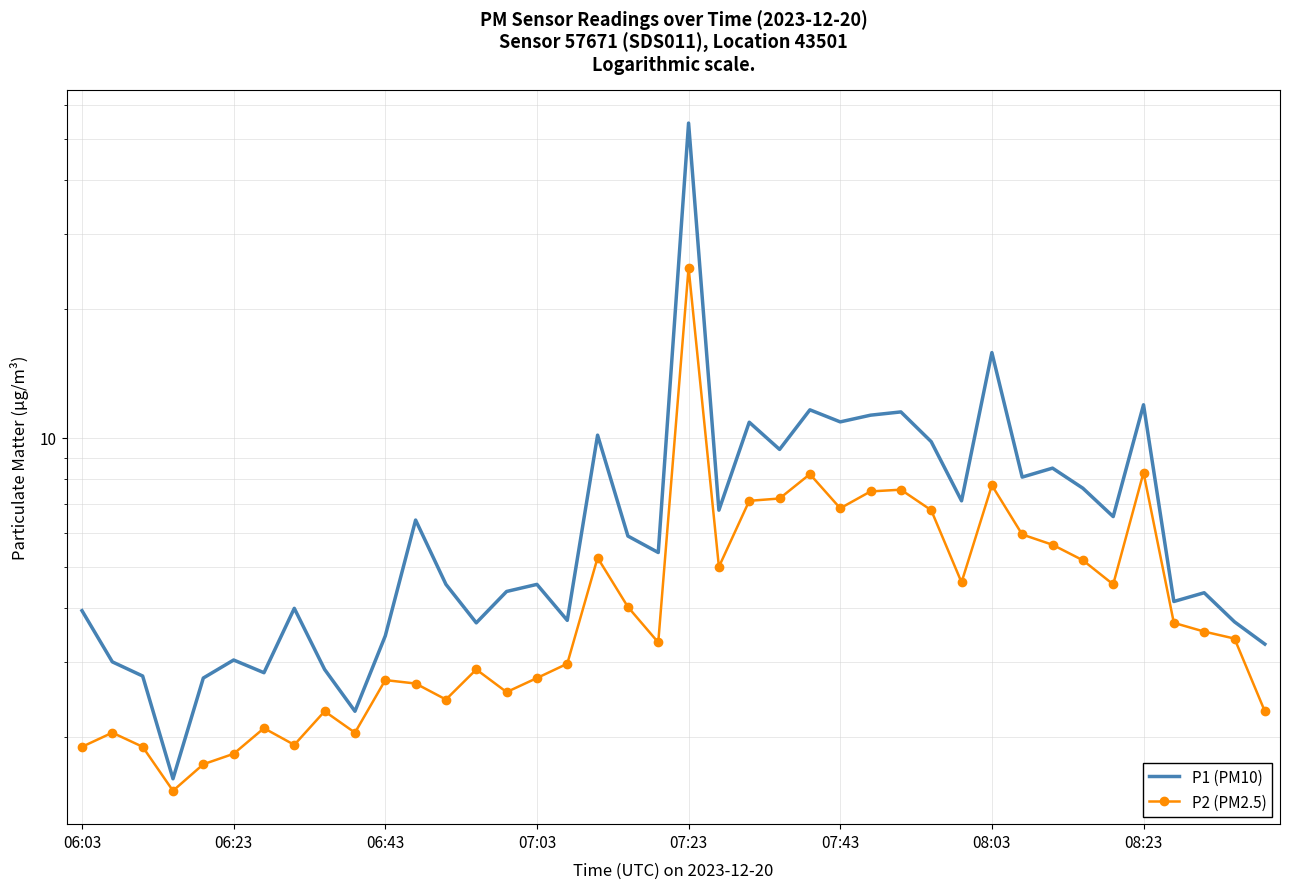

Rank the series at 14 from lowest to highest value.

P2 (PM2.5), P1 (PM10)